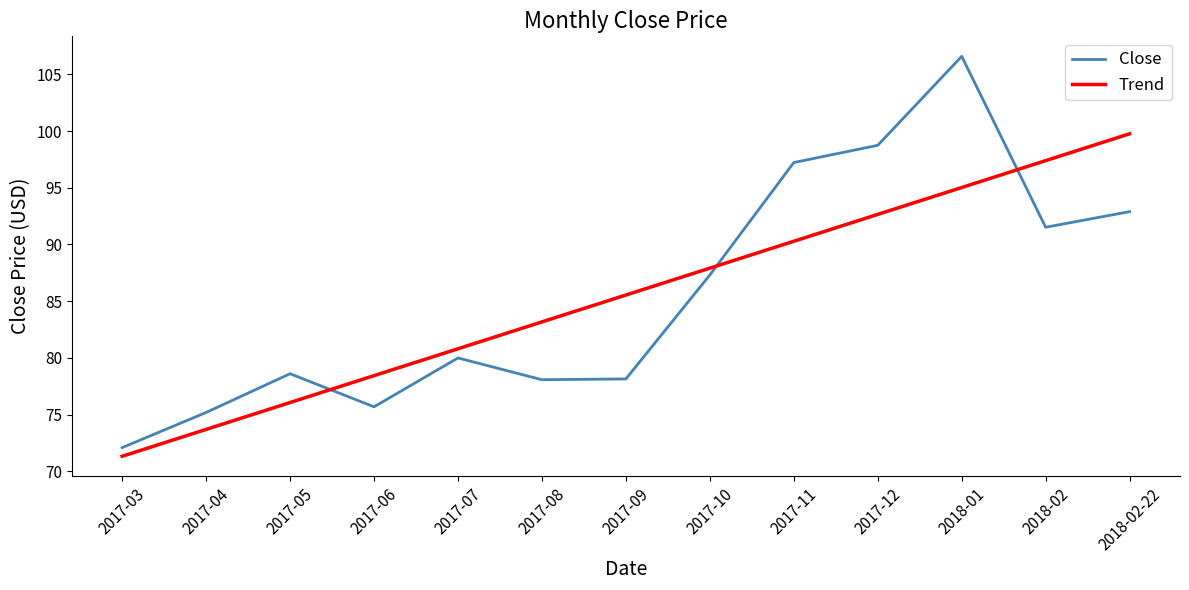

What are all the series names shown in the legend?

Close, Trend